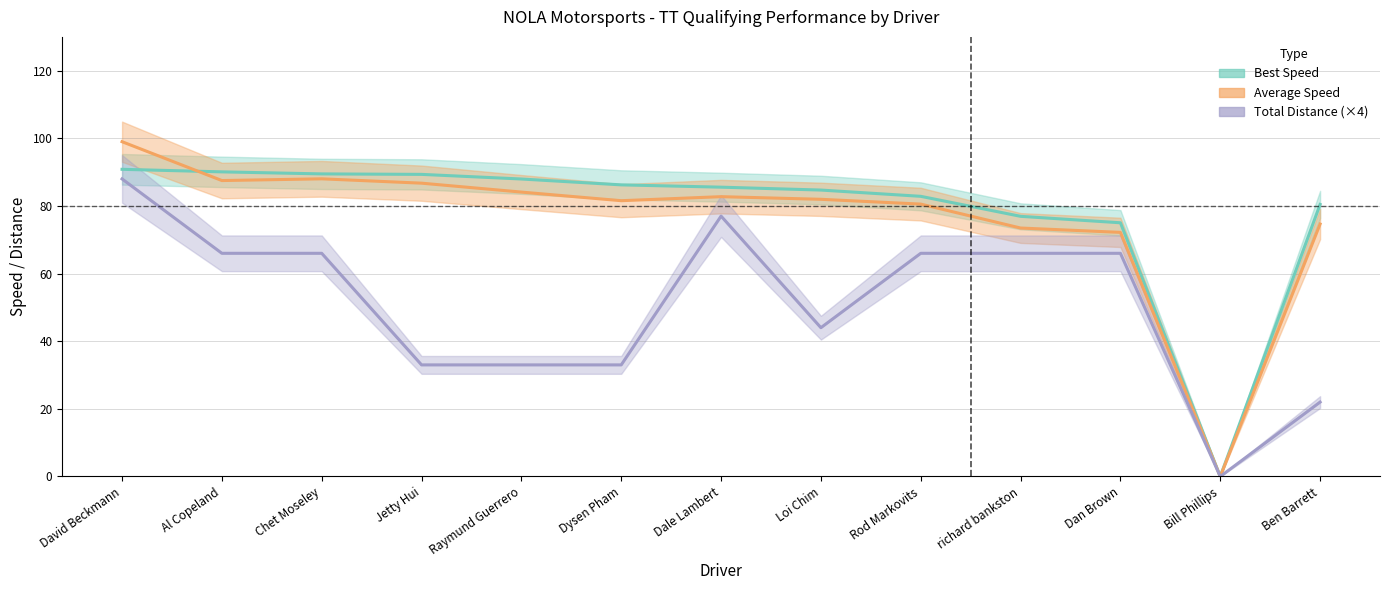

Which category has the highest value across all series?

David Beckmann